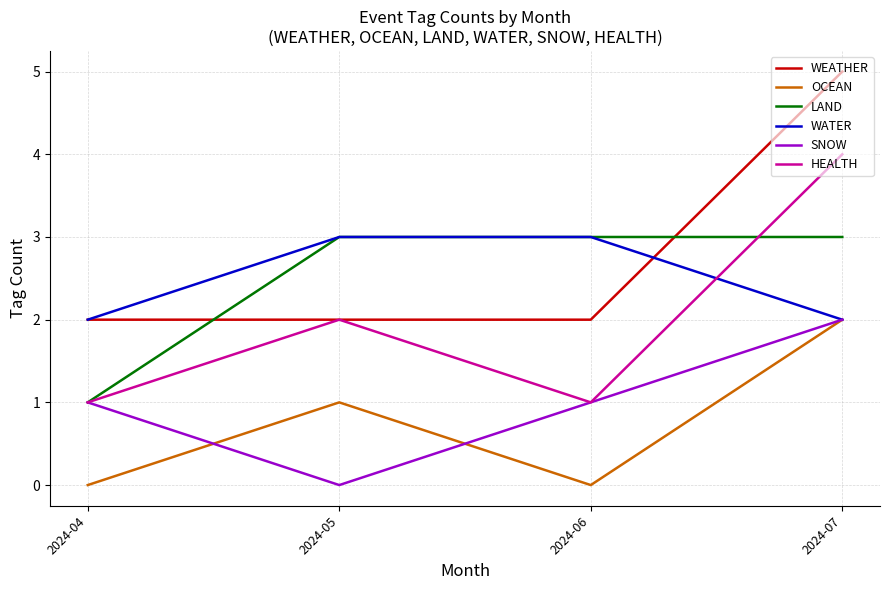

What is the average value of the HEALTH series?

2